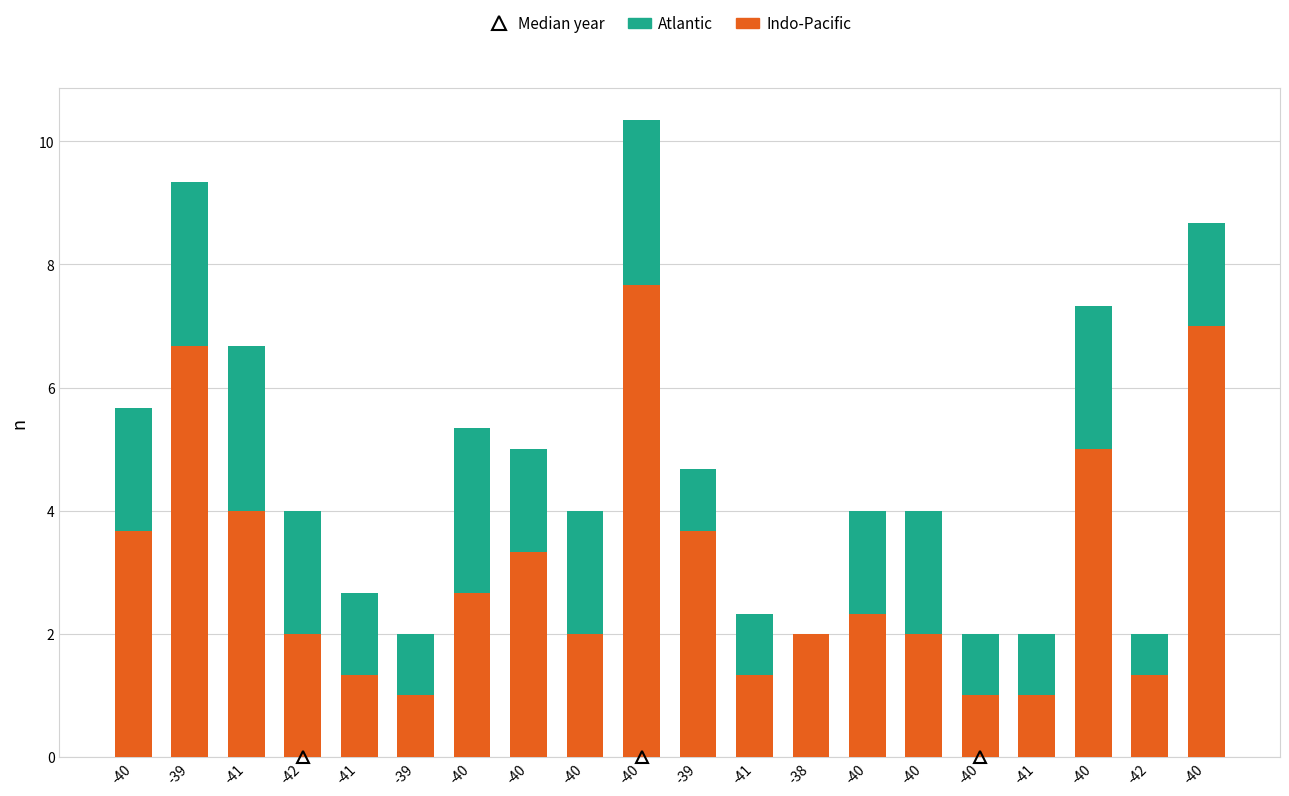

What is the total value across all series at -39?

9.3